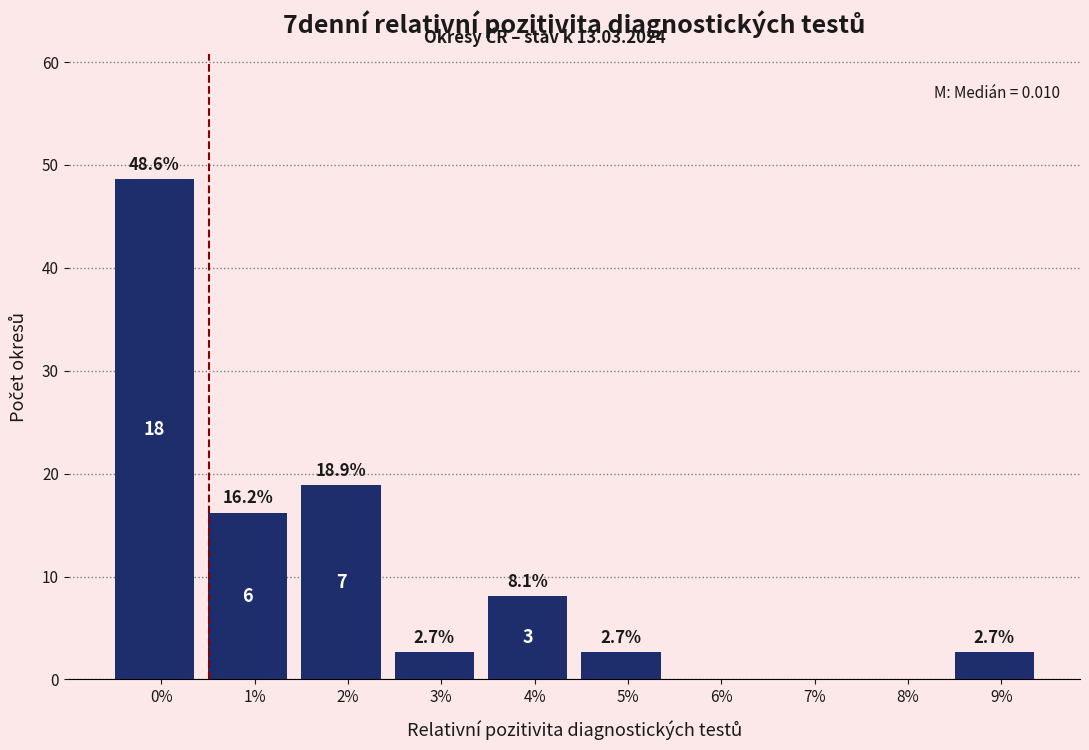

Reading right to left, extract all data points from this chart.

9%=2.7	8%=0.0	7%=0.0	6%=0.0	5%=2.7	4%=8.1	3%=2.7	2%=18.9	1%=16.2	0%=48.6